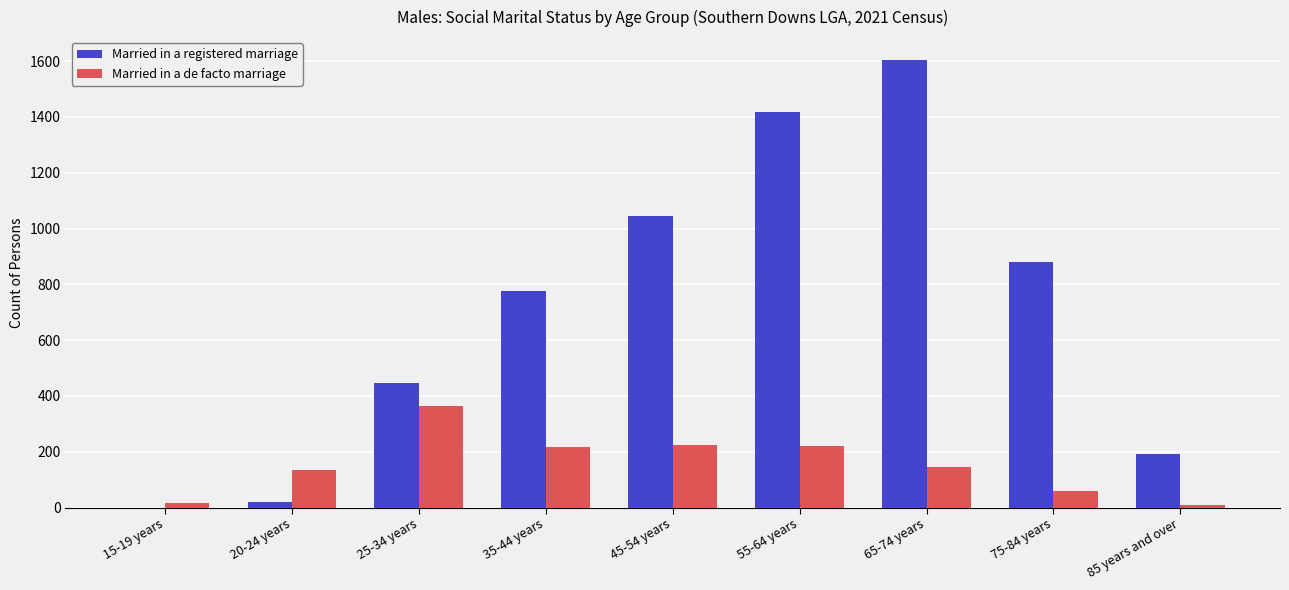

At which category is the sum across all series the highest?

65-74 years